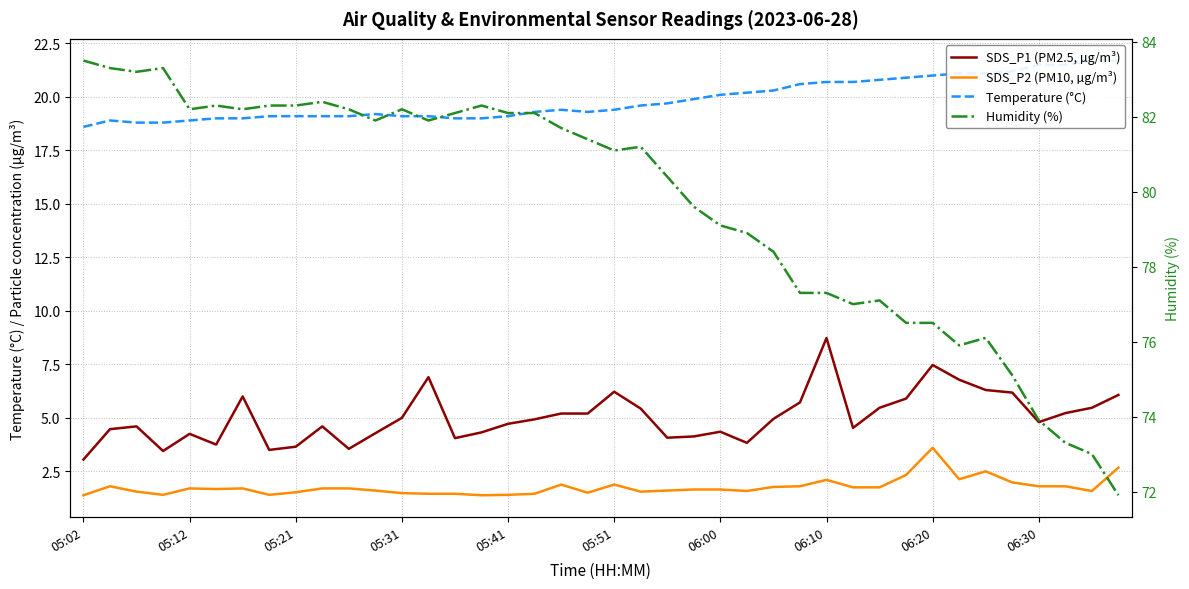

True or false: Humidity (%) and Temperature (°C) cross at least once.

False